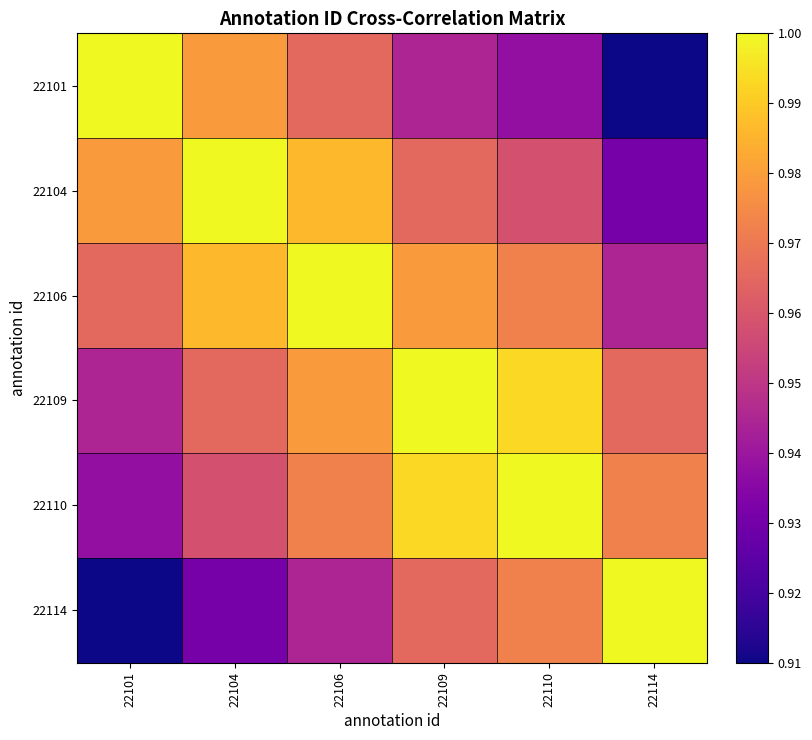

Reading left to right, transcribe all the data shown in this chart.

22101: 22101=1.0	22104=1.0	22106=1.0	22109=0.9	22110=0.9	22114=0.9
22104: 22101=1.0	22104=1.0	22106=1.0	22109=1.0	22110=1.0	22114=0.9
22106: 22101=1.0	22104=1.0	22106=1.0	22109=1.0	22110=1.0	22114=0.9
22109: 22101=0.9	22104=1.0	22106=1.0	22109=1.0	22110=1.0	22114=1.0
22110: 22101=0.9	22104=1.0	22106=1.0	22109=1.0	22110=1.0	22114=1.0
22114: 22101=0.9	22104=0.9	22106=0.9	22109=1.0	22110=1.0	22114=1.0